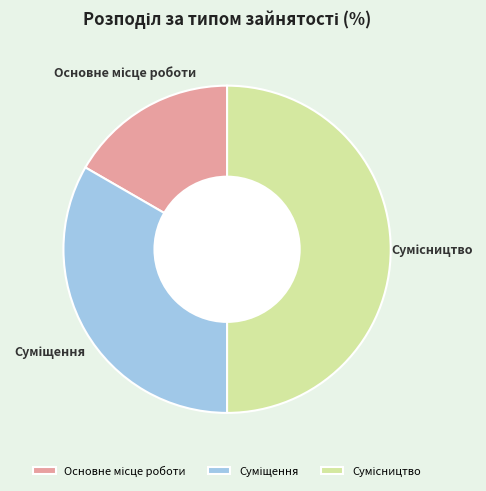

Rank the categories by value from lowest to highest.

Основне місце роботи, Суміщення, Сумісництво